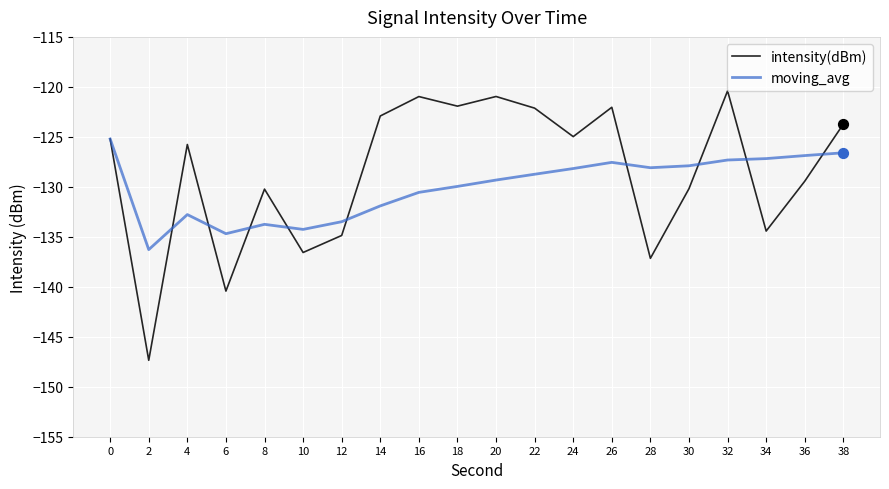

Which series has the largest total across all categories?

intensity(dBm)